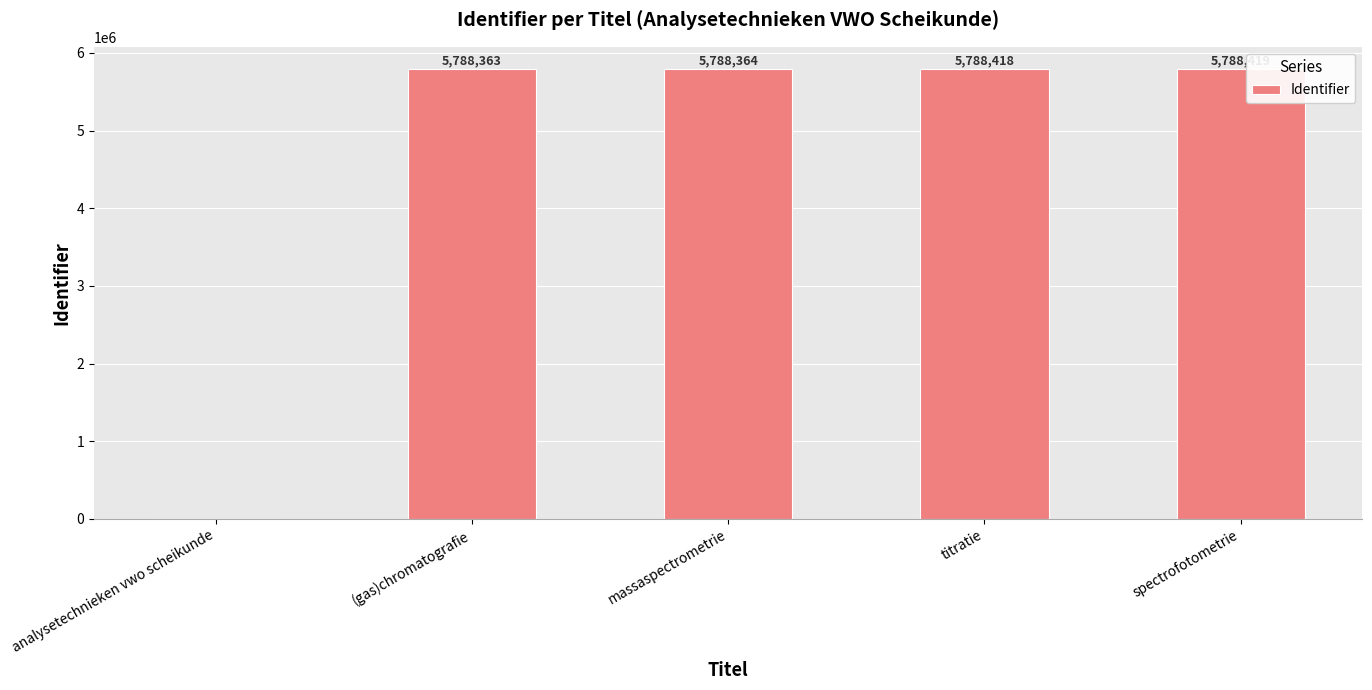

Reading left to right, list all the values displayed in this chart.

analysetechnieken vwo scheikunde=0	(gas)chromatografie=5788363	massaspectrometrie=5788364	titratie=5788418	spectrofotometrie=5788419